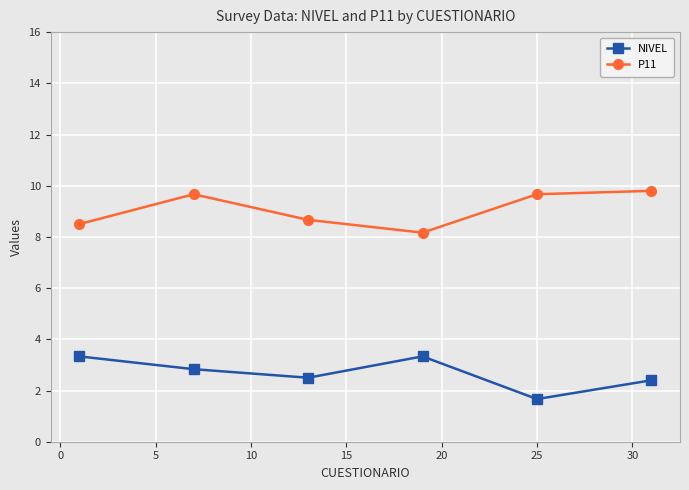

In NIVEL, how many points are higher than both neighbors (excluding endpoints)?

1